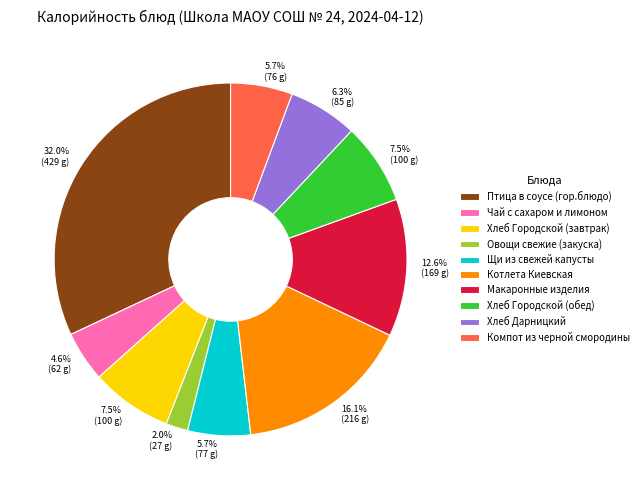

To the nearest percent, what portion does Хлеб Дарницкий represent?

6%